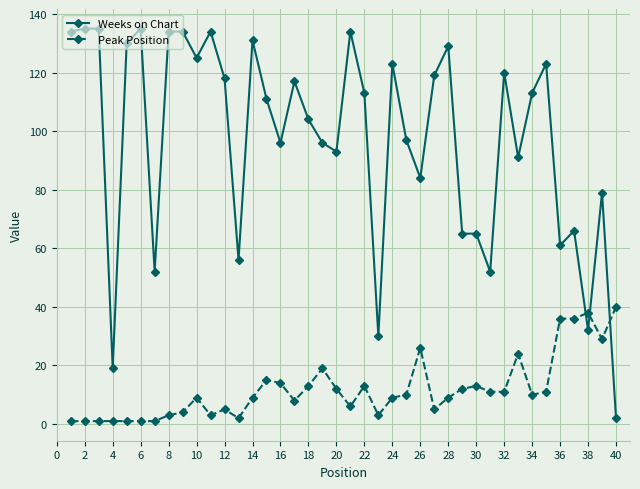

What is the sum of all Weeks on Chart values?

3887